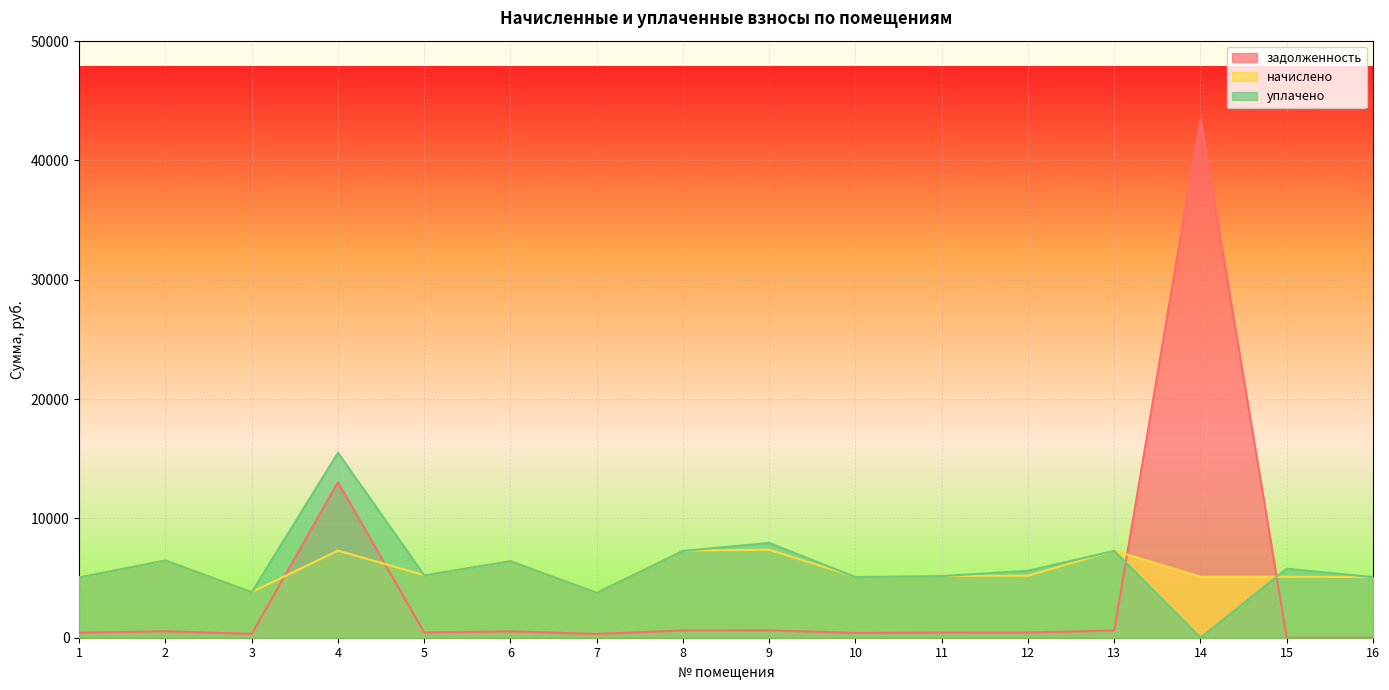

In уплачено, how many points are lower than both neighbors (excluding endpoints)?

5